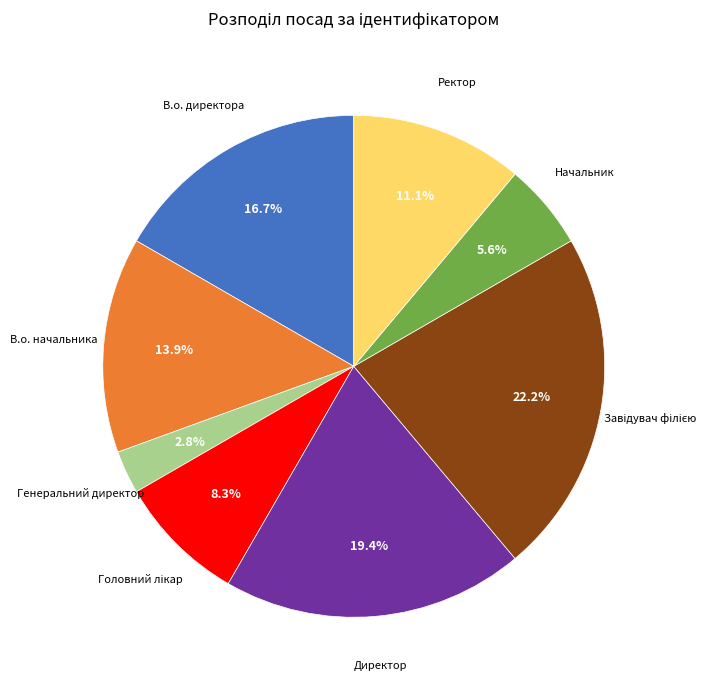

Is there any slice that represents more than half of the pie?

No